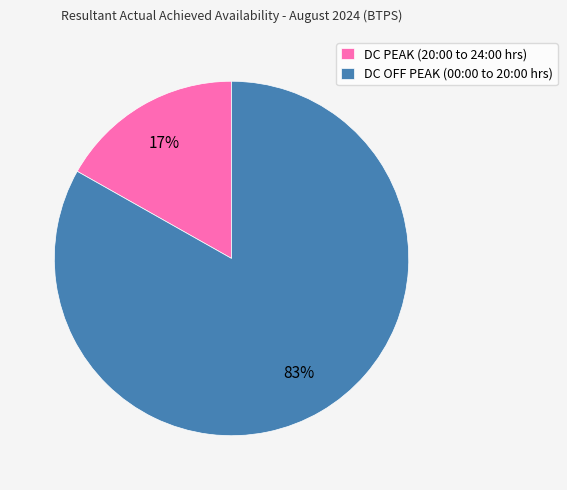

Rank the categories by value from highest to lowest.

DC OFF PEAK (00:00 to 20:00 hrs), DC PEAK (20:00 to 24:00 hrs)